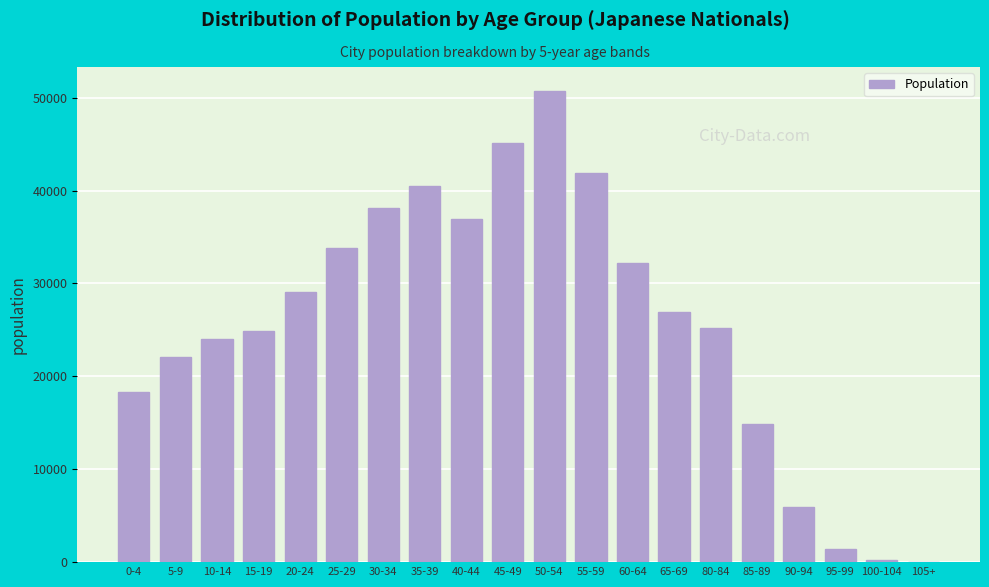

The value at 15-19 is 24910. True or false?

True